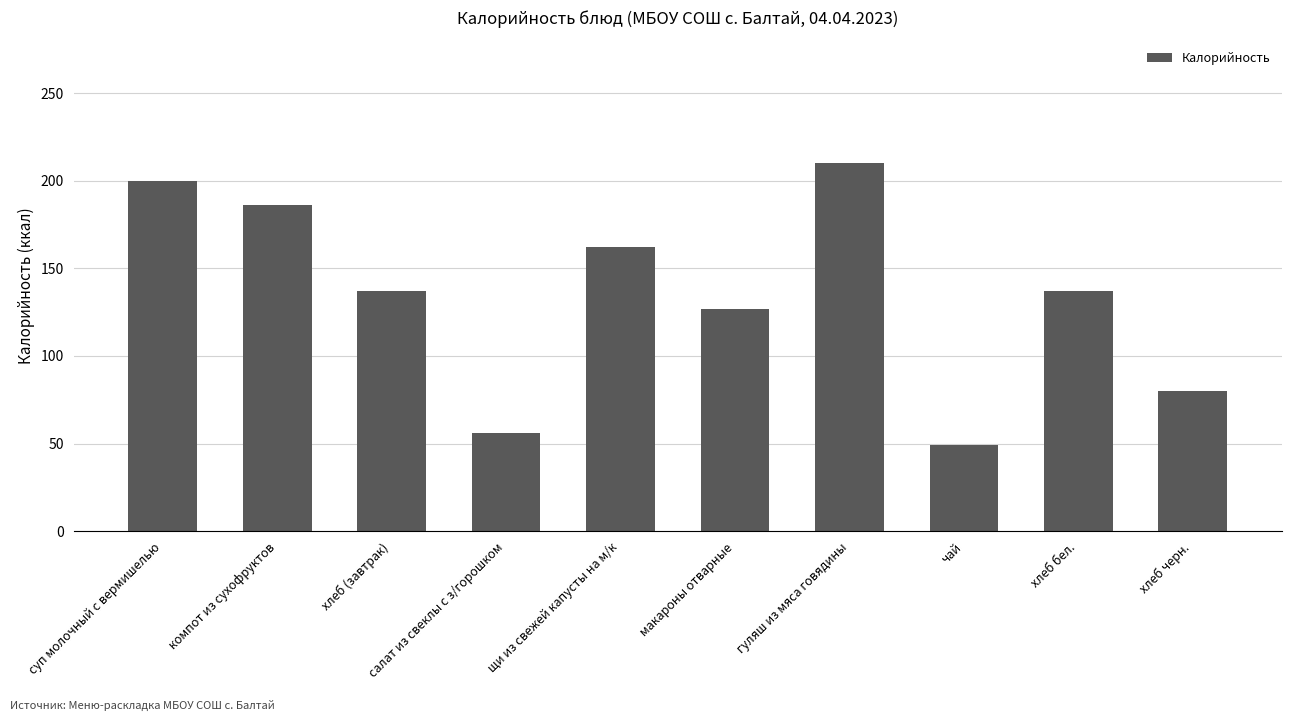

What is the label of the 9th bar from the right?

компот из сухофруктов